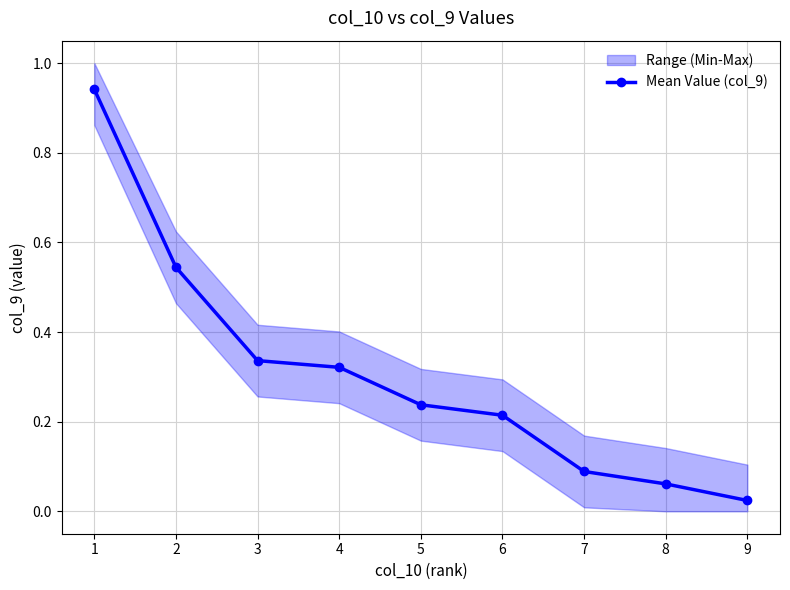

How many lines are shown in the chart?

1